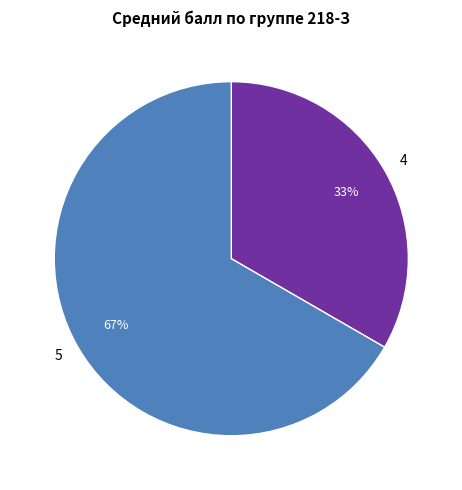

Is it true that 4 is 45% of the pie?

False